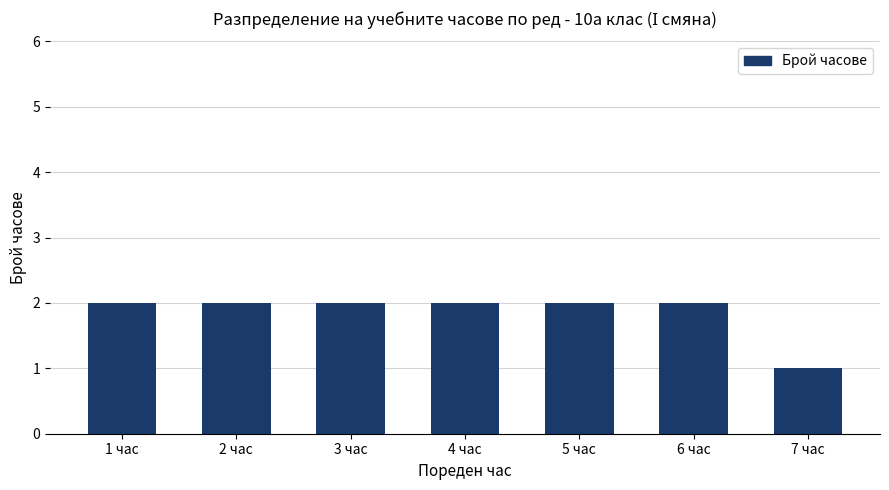

What position from the right is 3 час?

5